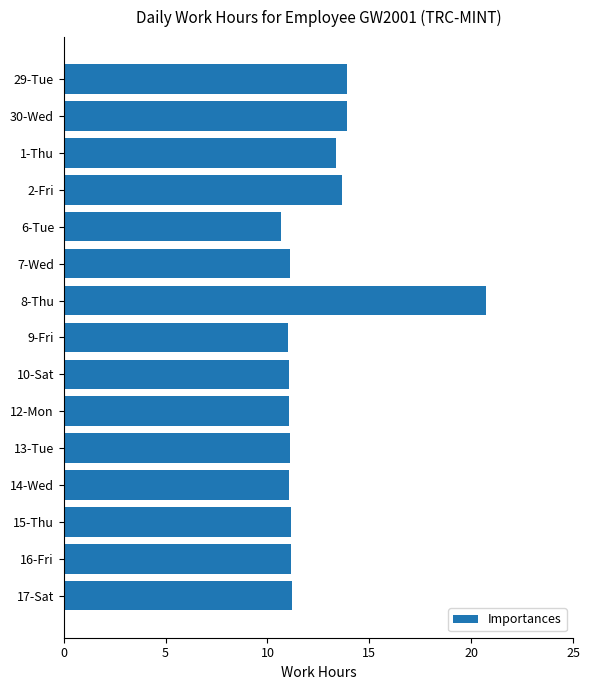

What is the label of the 6th bar from the bottom?

12-Mon